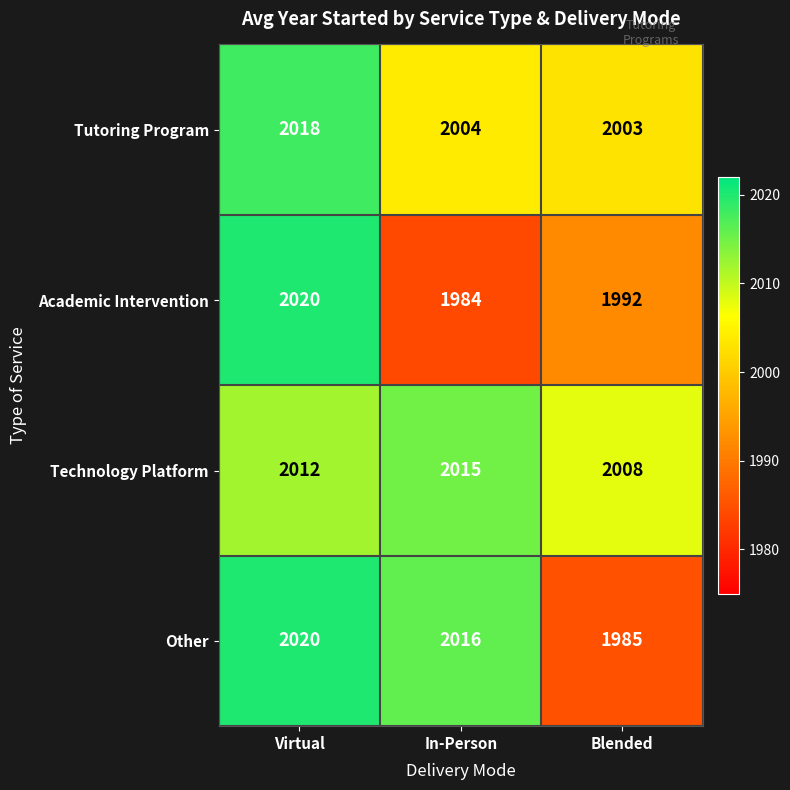

Rank the series at In-Person from lowest to highest value.

Academic Intervention, Tutoring Program, Technology Platform, Other